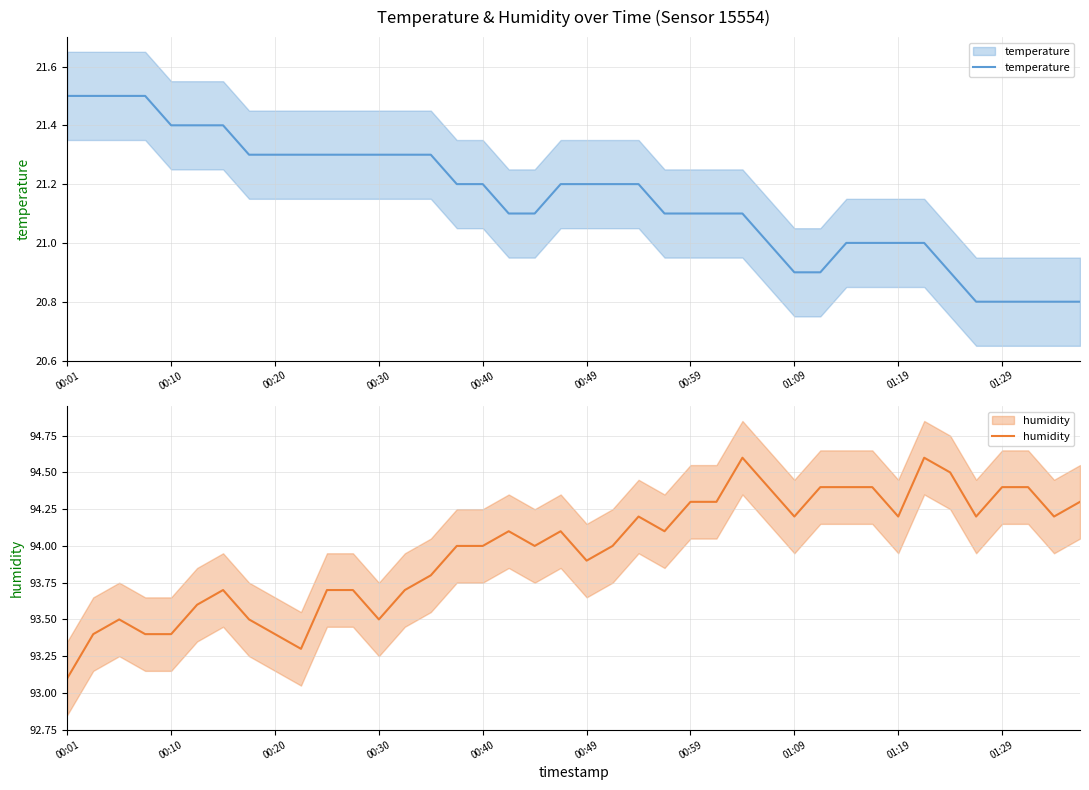

What is the value of the temperature point at the 26th from the left?

21.1